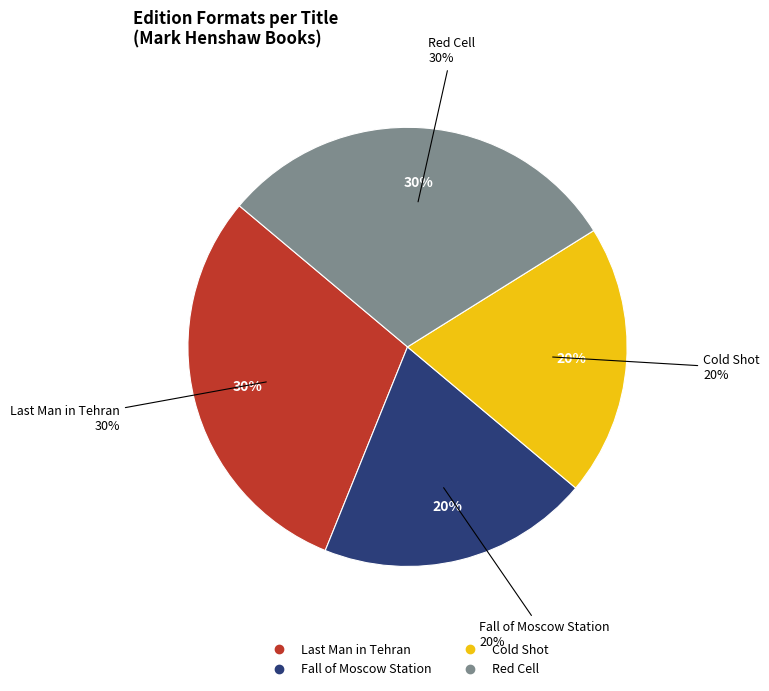

Is Red Cell the majority of the pie?

No